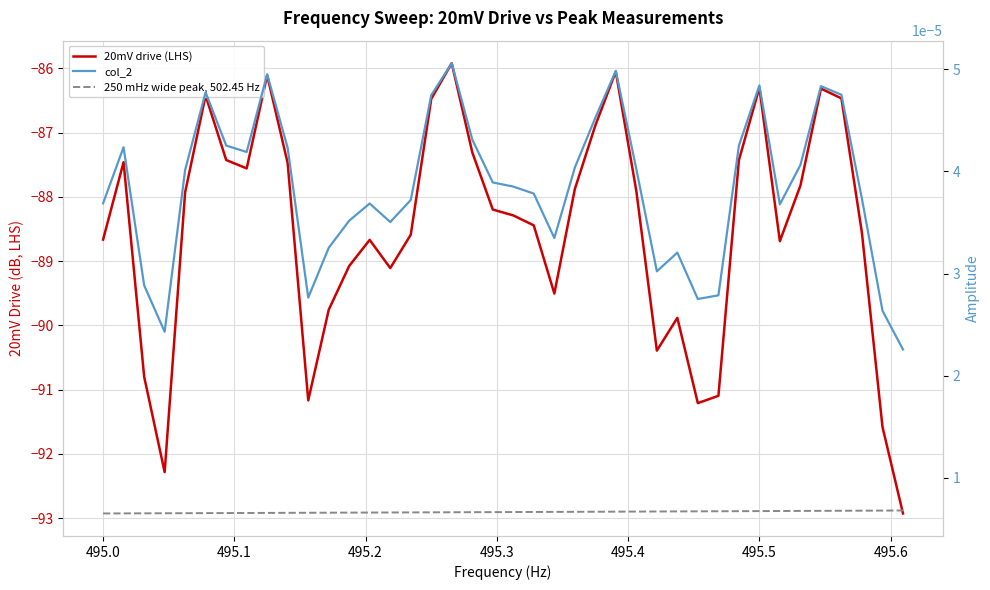

List the series in order of their peak value, highest first.

col_2, 250 mHz wide peak, 502.45 Hz, 20mV drive (LHS)